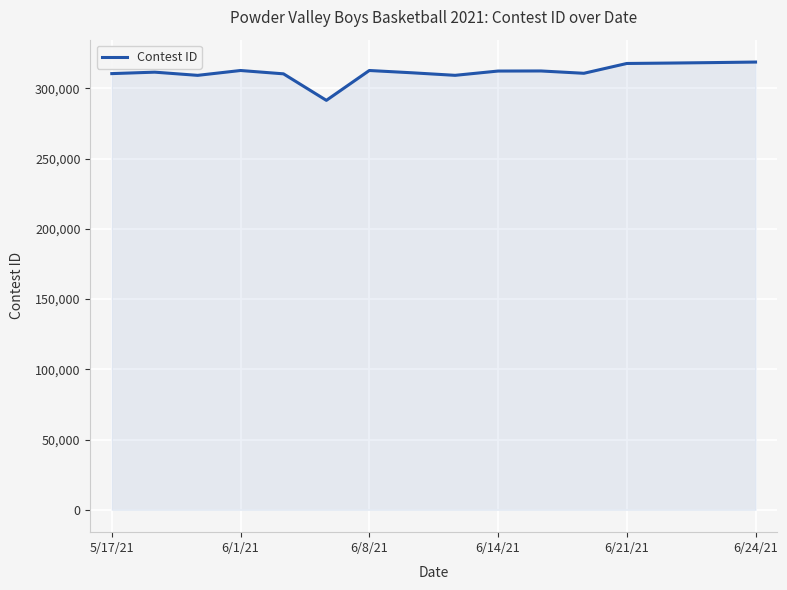

What is the difference between the maximum and minimum values?

27259